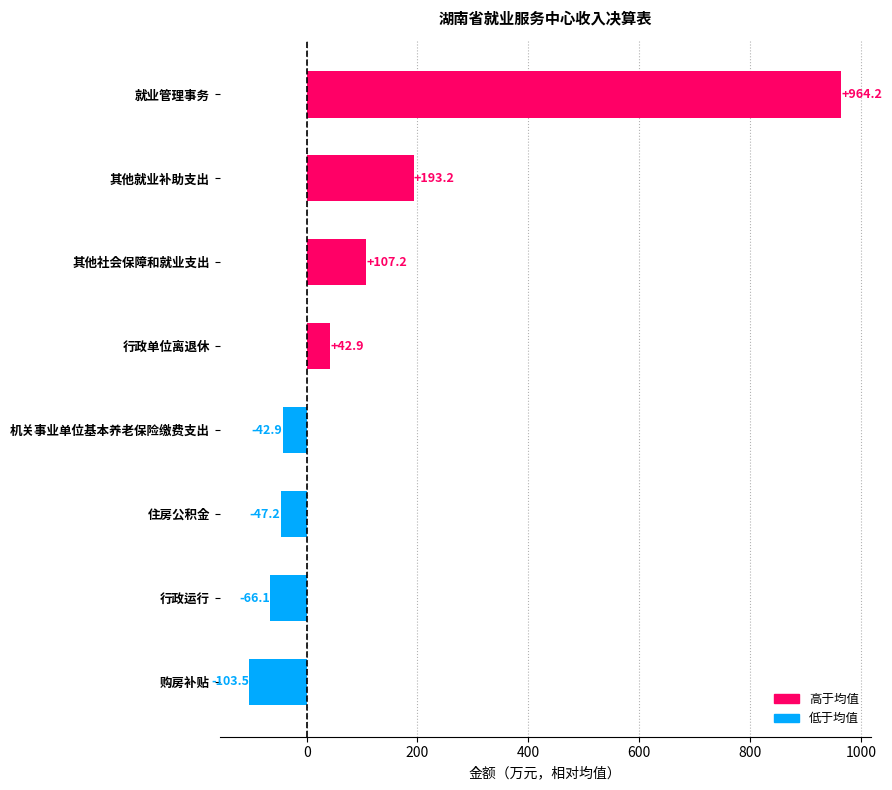

Rank the categories by value from lowest to highest.

购房补贴, 行政运行, 住房公积金, 机关事业单位基本养老保险缴费支出, 行政单位离退休, 其他社会保障和就业支出, 其他就业补助支出, 就业管理事务